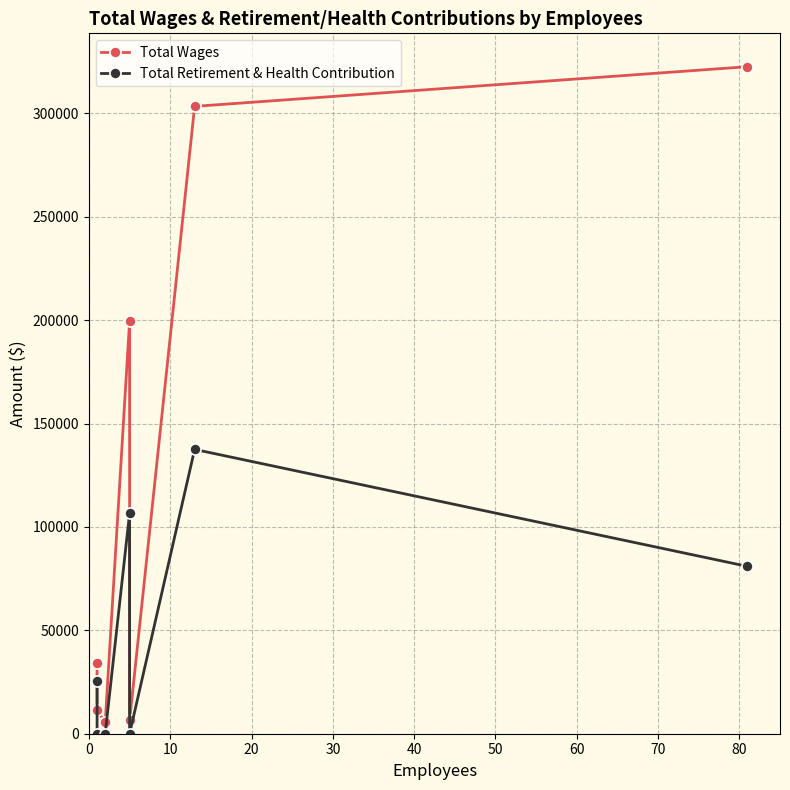

How many interior local peaks does the Total Wages series have?

1